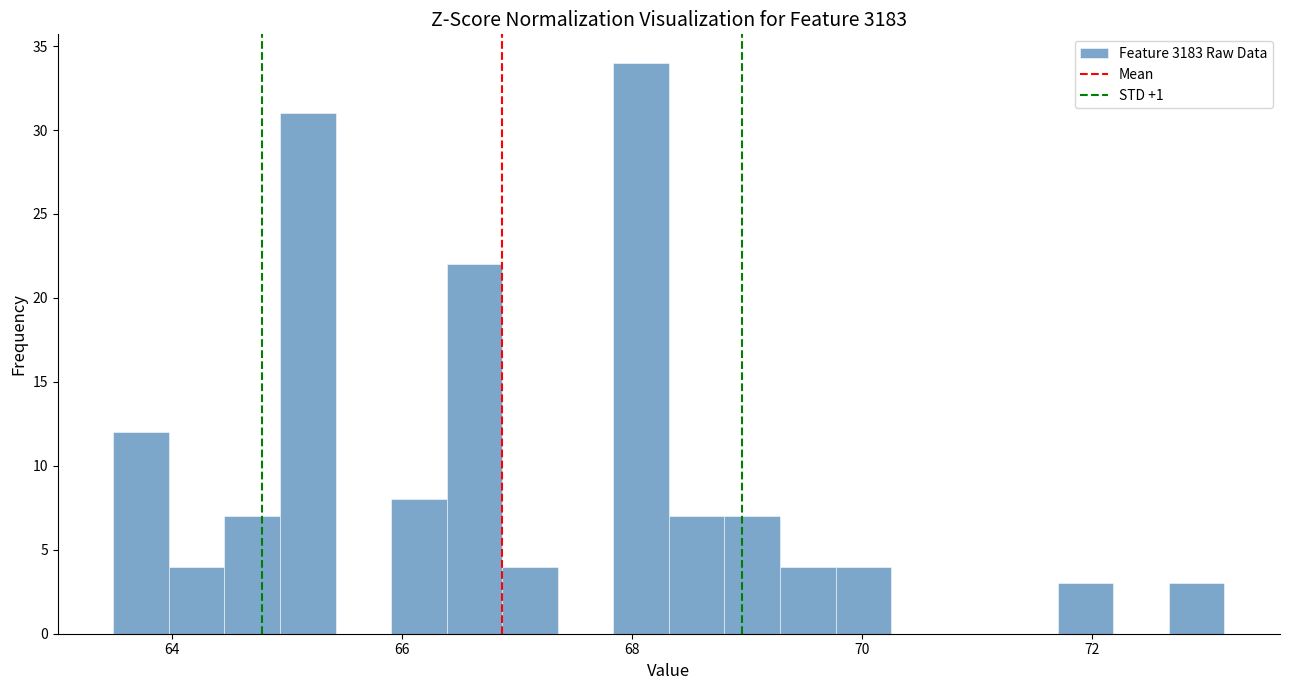

Read against the x-axis, roughly where is the centre of the tallest bar?

68.0